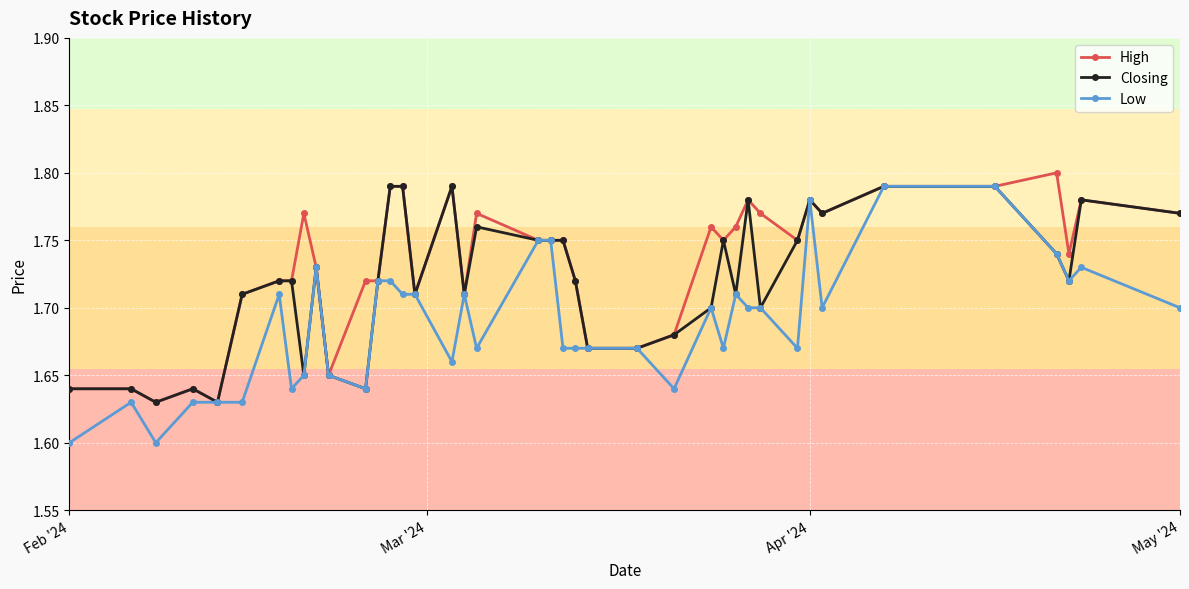

Rank the series by their average value, from highest to lowest.

High, Closing, Low